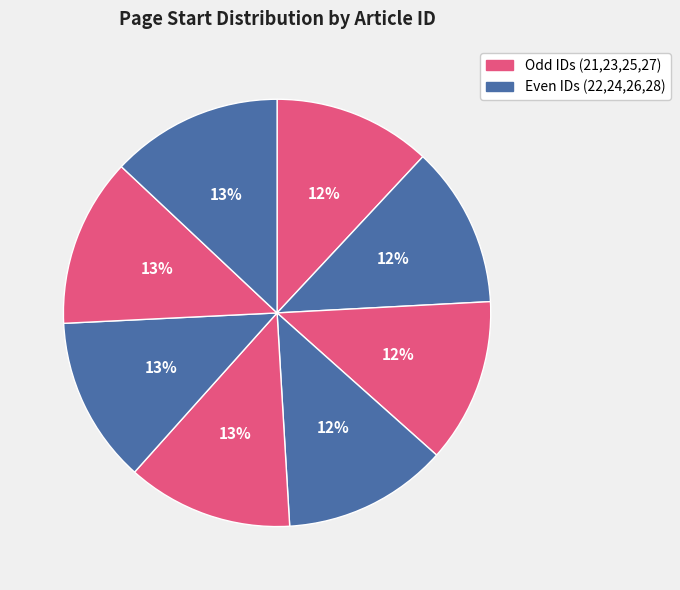

To the nearest percent, what is the difference between the largest and smallest slice percentages?

1%